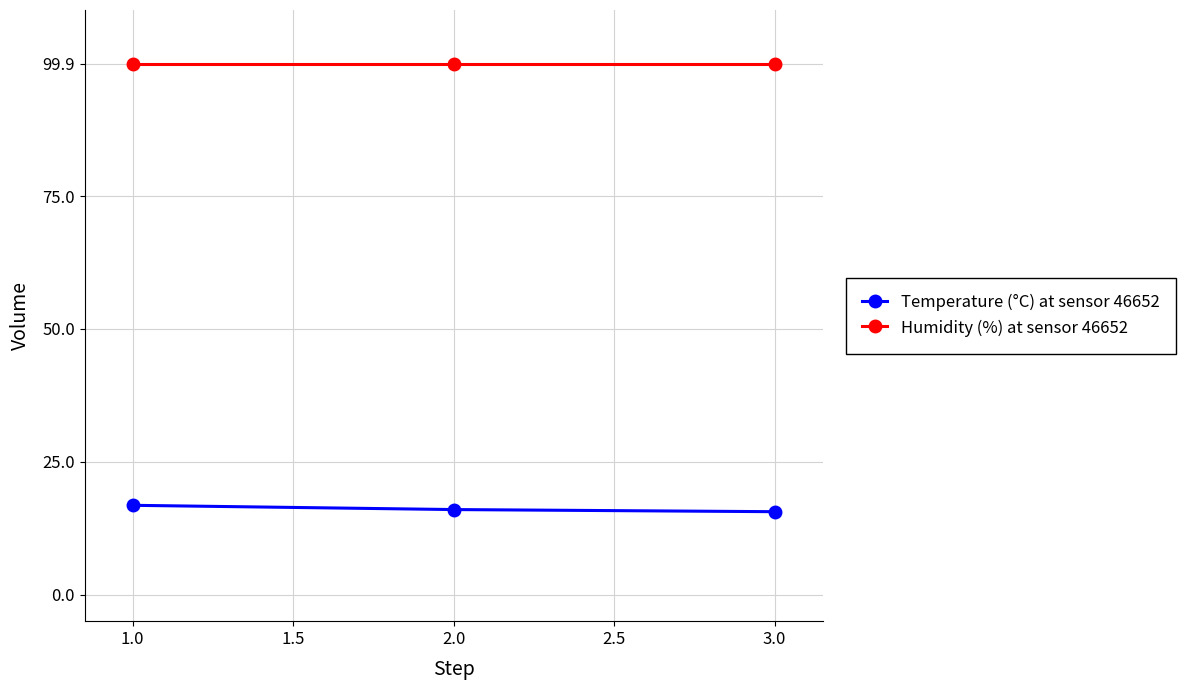

True or false: Temperature (°C) at sensor 46652 has a value of 16.8 at 1.0.

True